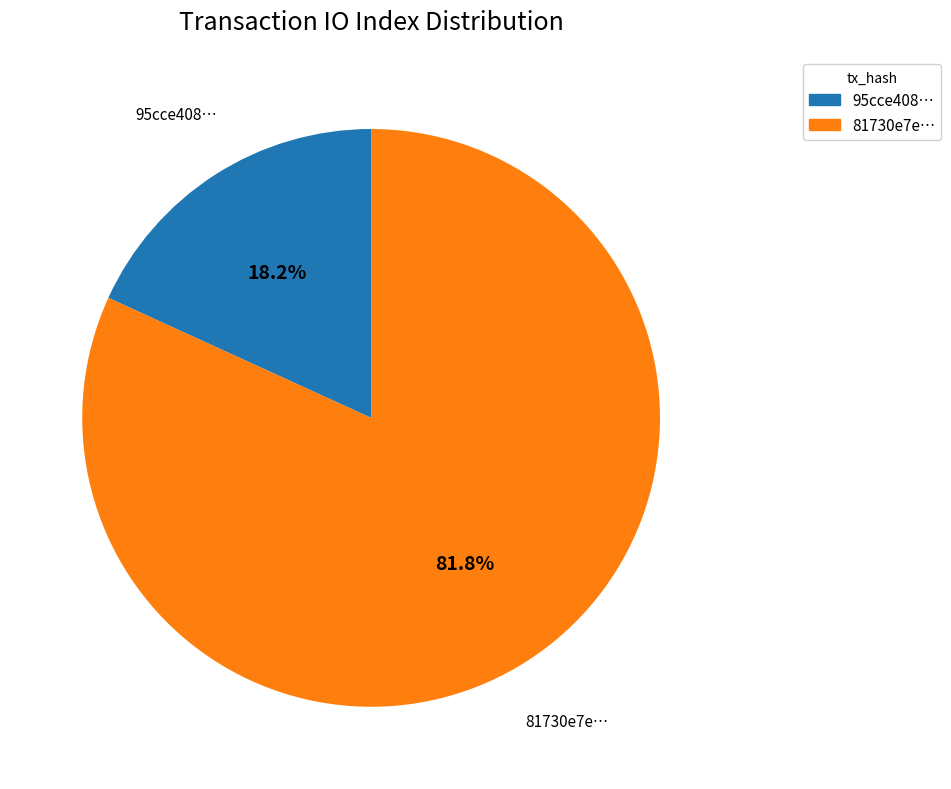

Is there any slice that represents more than half of the pie?

Yes